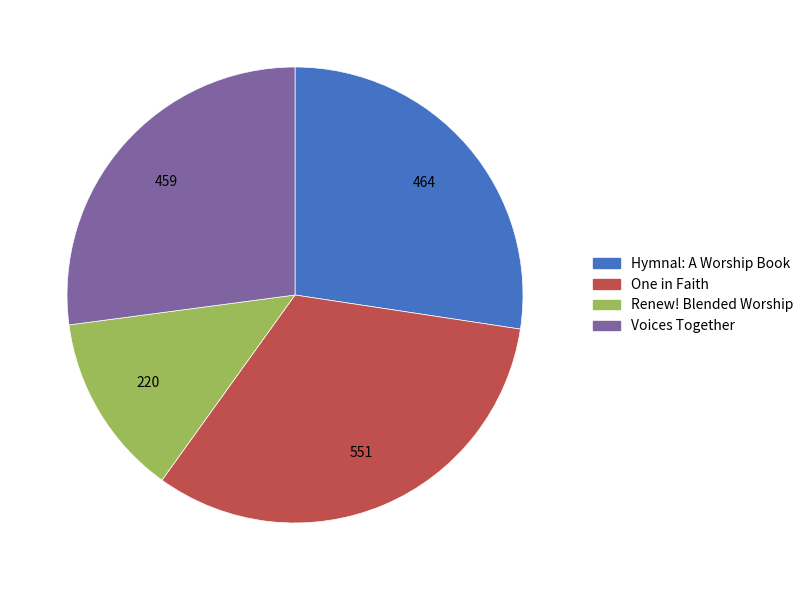

Is it true that Voices Together is 18% of the pie?

False